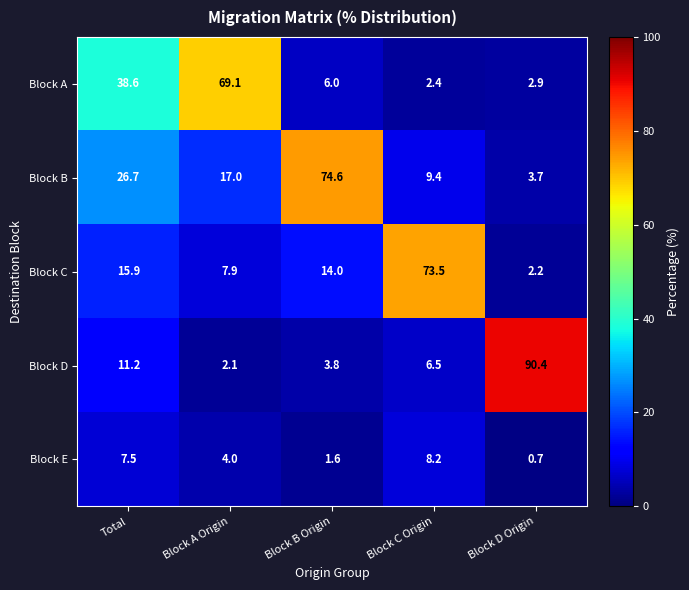

What is the difference between the maximum and minimum values in the Block E series?

7.5